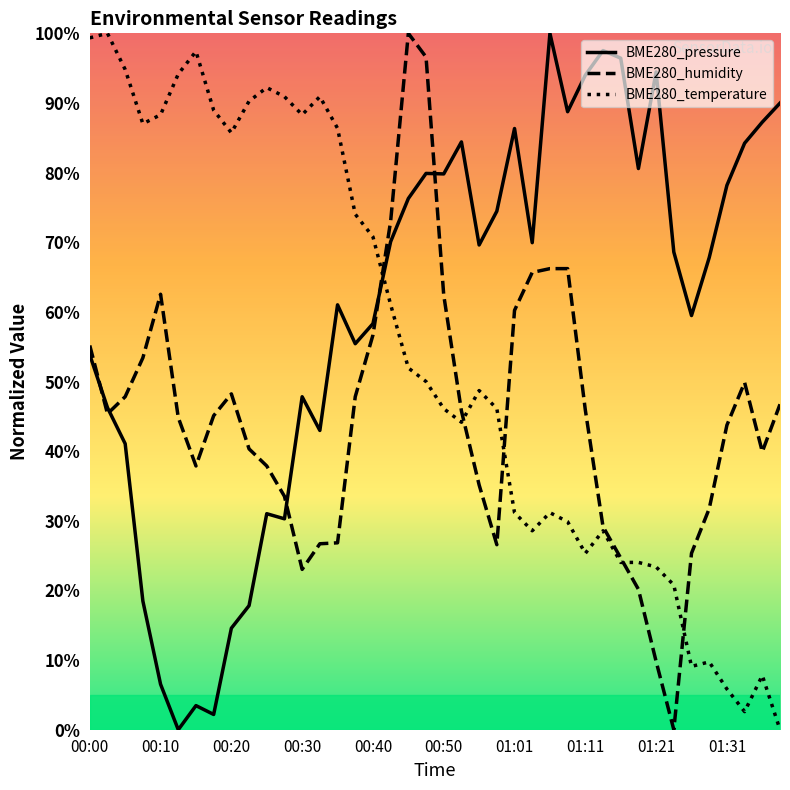

In BME280_temperature, how many points are higher than both neighbors (excluding endpoints)?

9